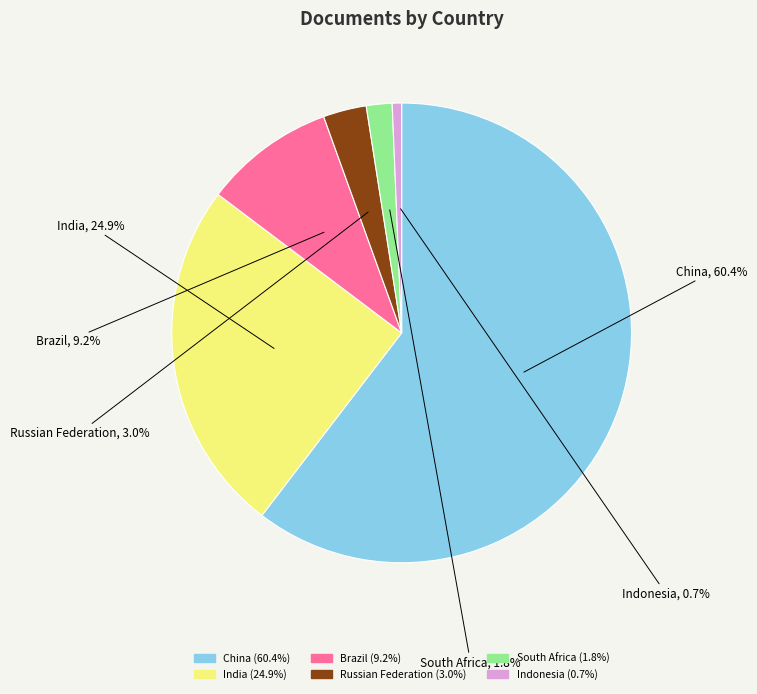

Does India represent more than half of the total?

No